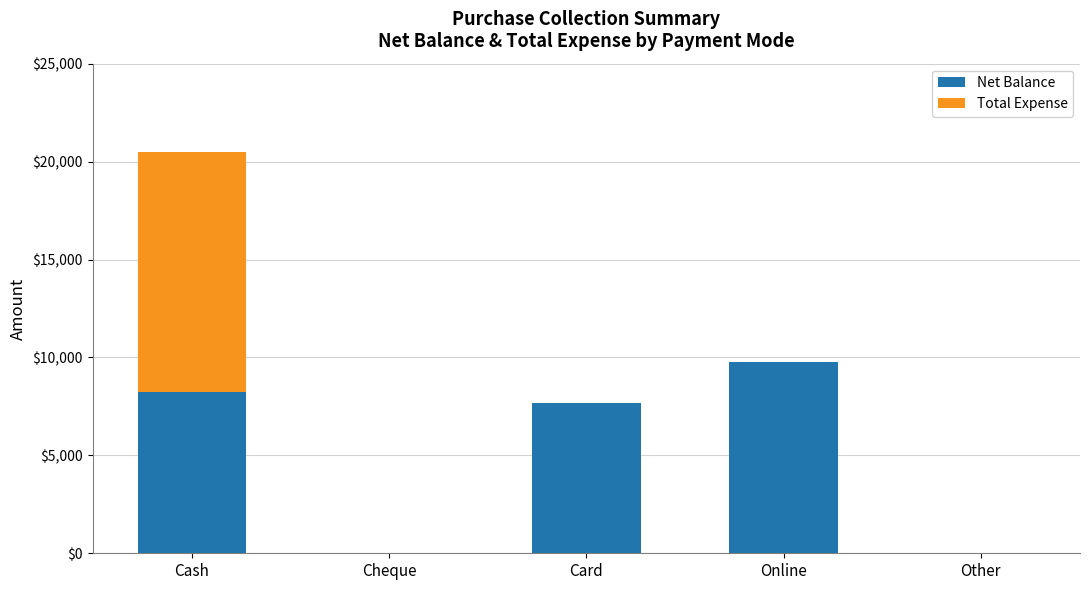

What is the total value across all series at Card?

7675